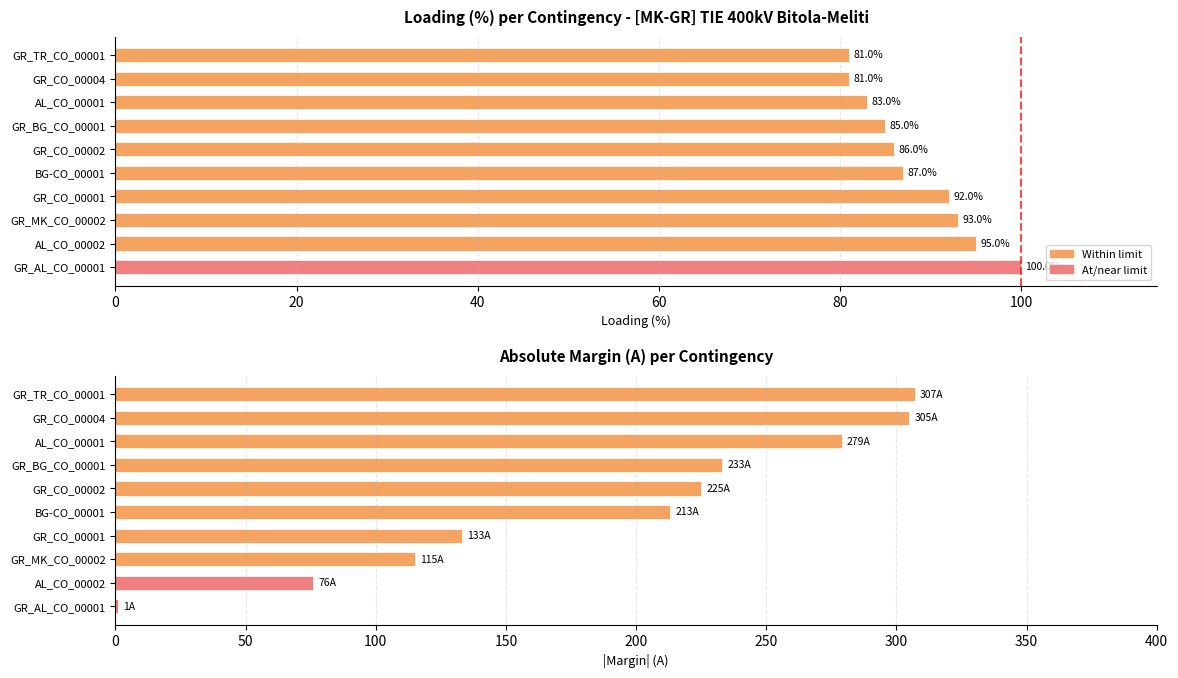

The value of |Margin| (A) at AL_CO_00002 is 41. True or false?

False